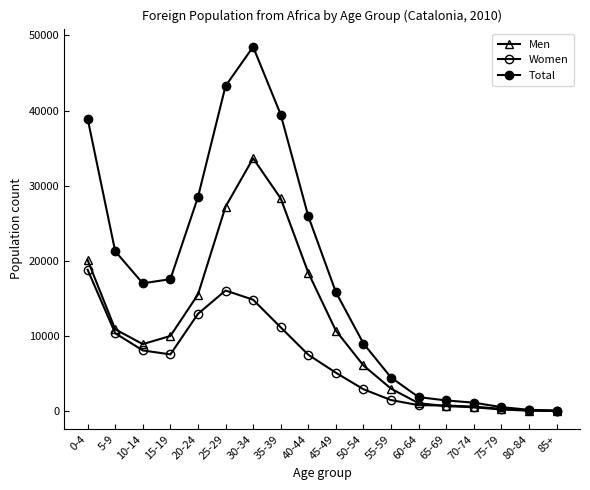

Count the number of categories in the chart.

18